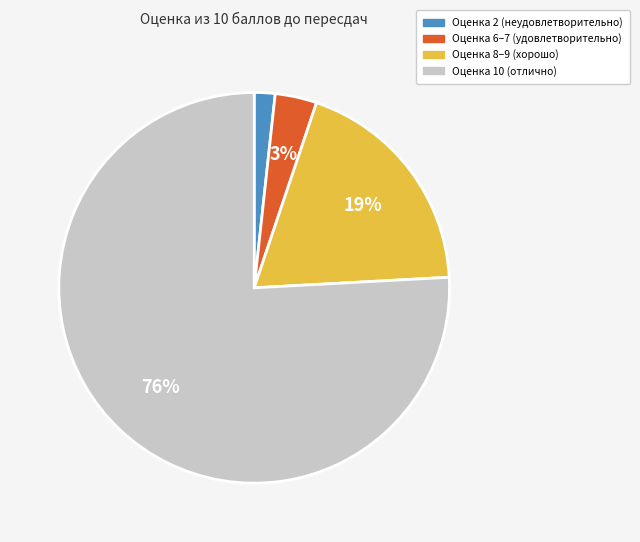

To the nearest percent, what is the average slice percentage?

25%